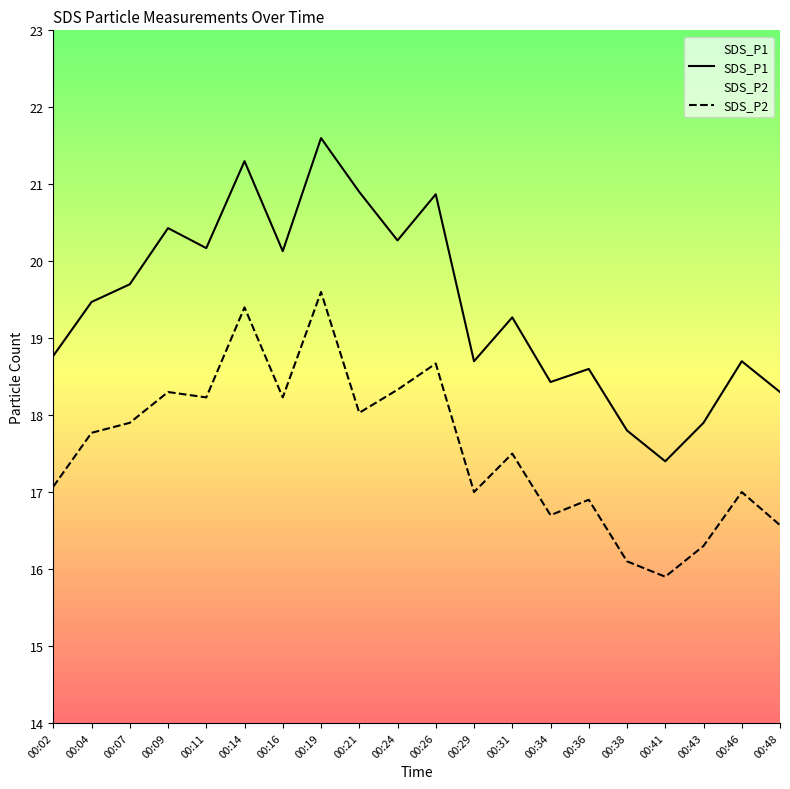

At which label does SDS_P1 reach its peak?

00:19